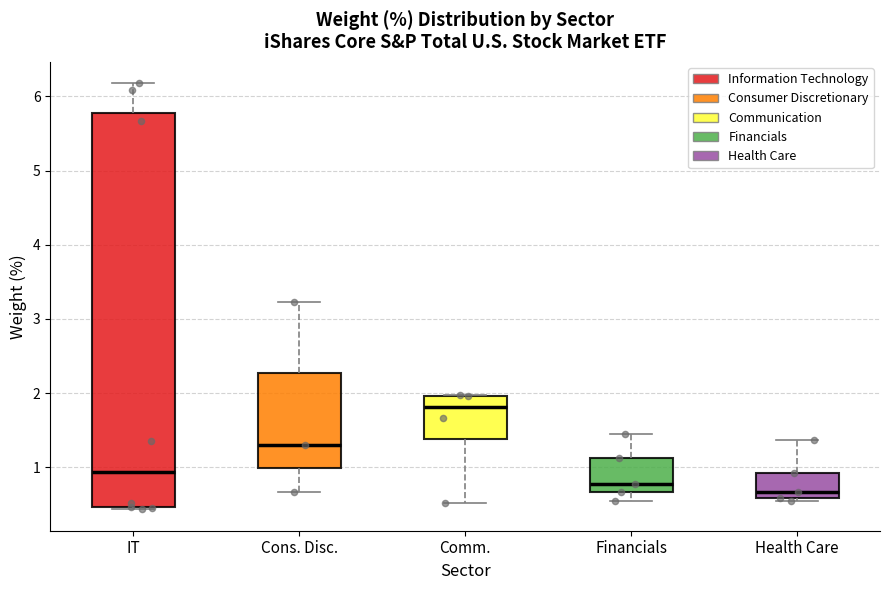

Which box's median line is the lowest?

Health Care